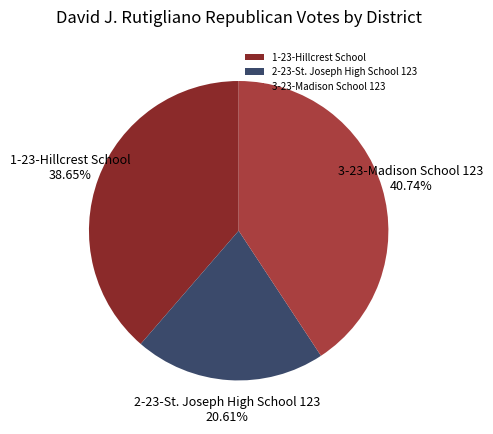

To the nearest percent, what is the difference between the 1-23-Hillcrest School and 2-23-St. Joseph High School 123 slice percentages?

18%